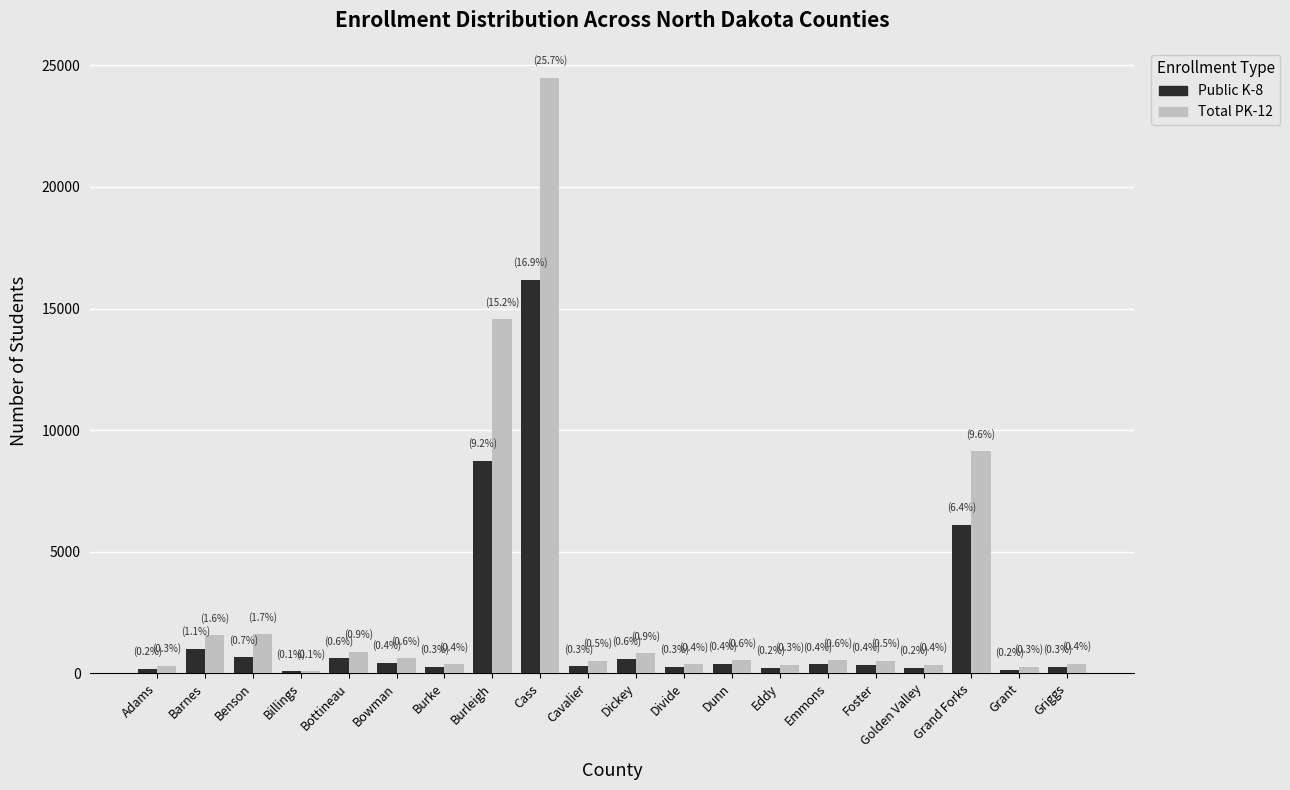

Does the chart contain stacked bars?

No